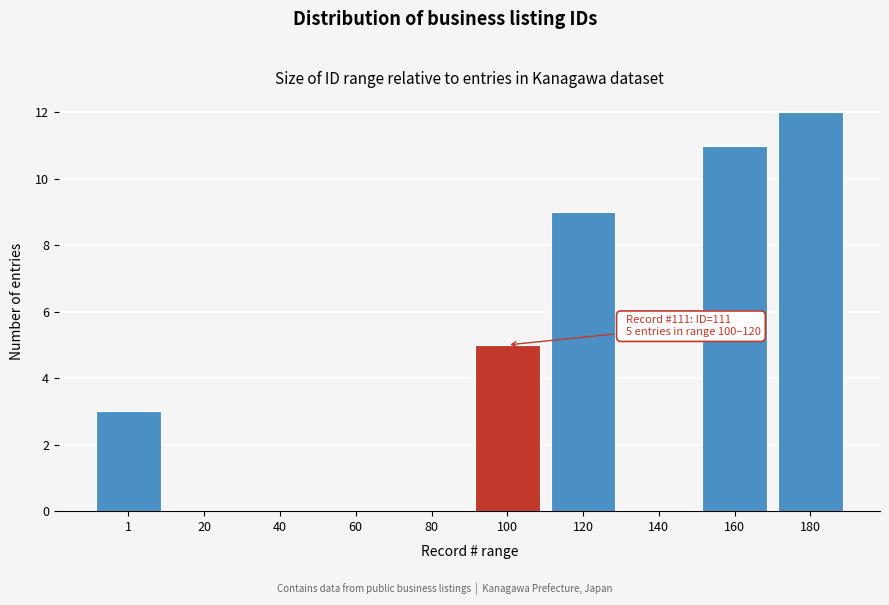

Reading left to right, what are all the values shown in this chart?

1=3	20=0	40=0	60=0	80=0	100=5	120=9	140=0	160=11	180=12